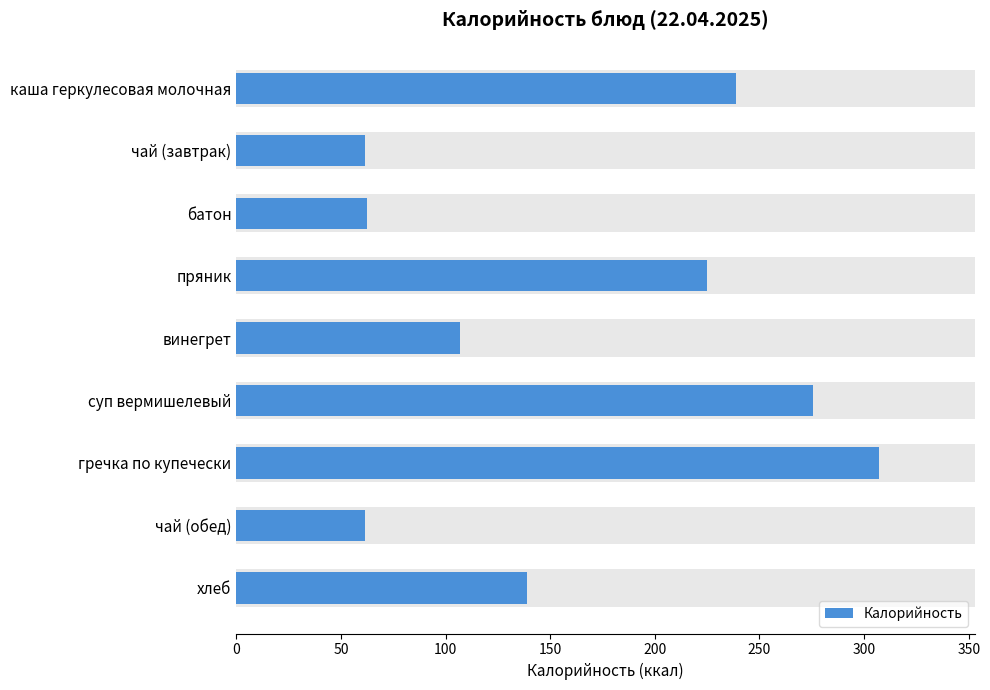

Count the number of data series in this chart.

1